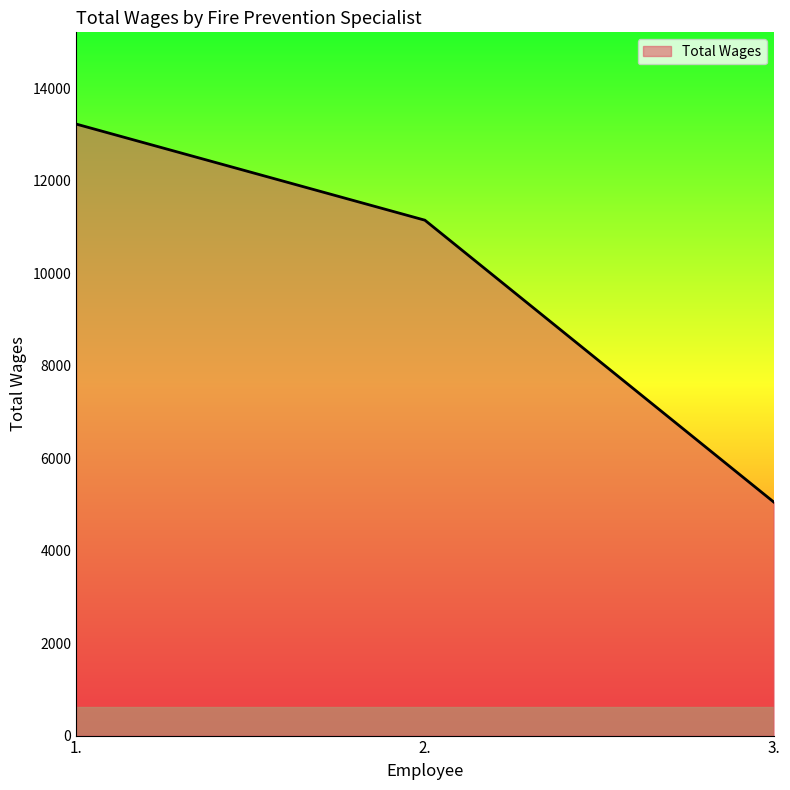

Does the chart display data point markers on the line(s)?

No